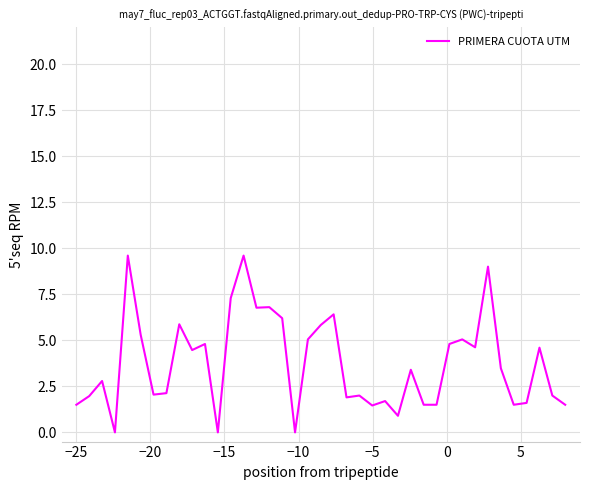

What is the greatest value displayed?

9.6